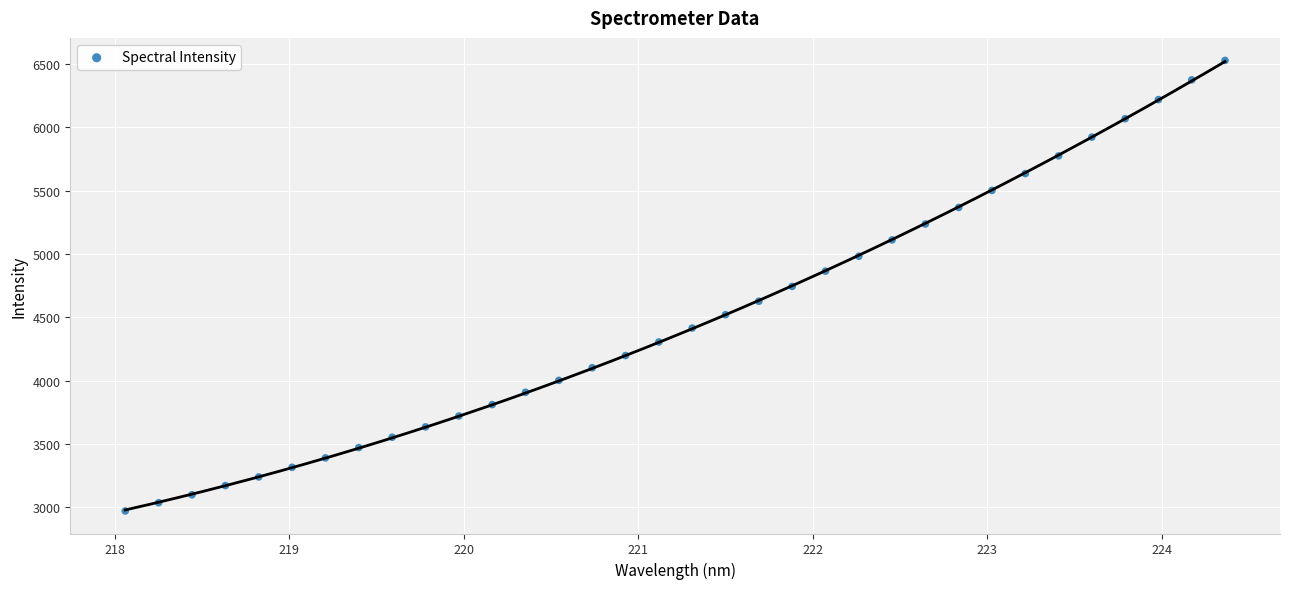

What is the range of X values (max minus min)?

6.3